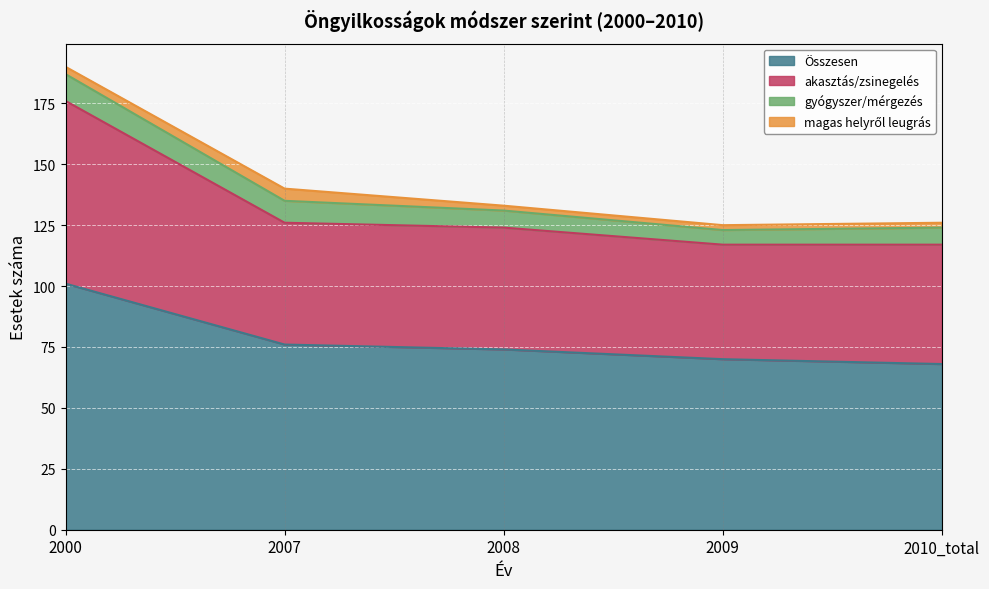

Which label corresponds to the smallest value in the chart?

magas helyről leugrás